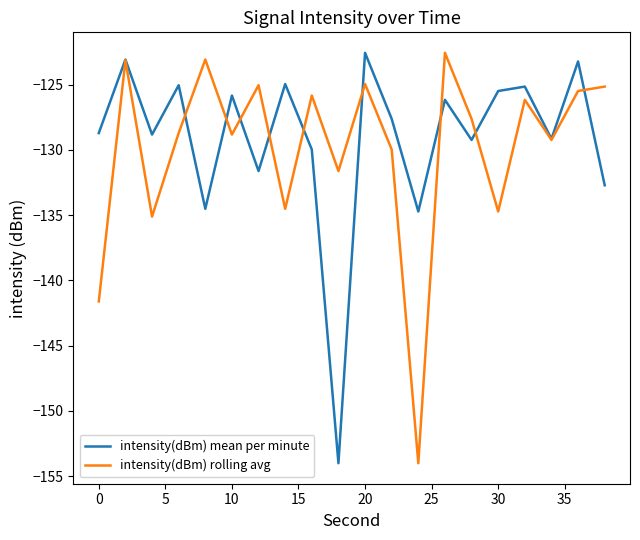

What is the greatest value displayed?

-122.6